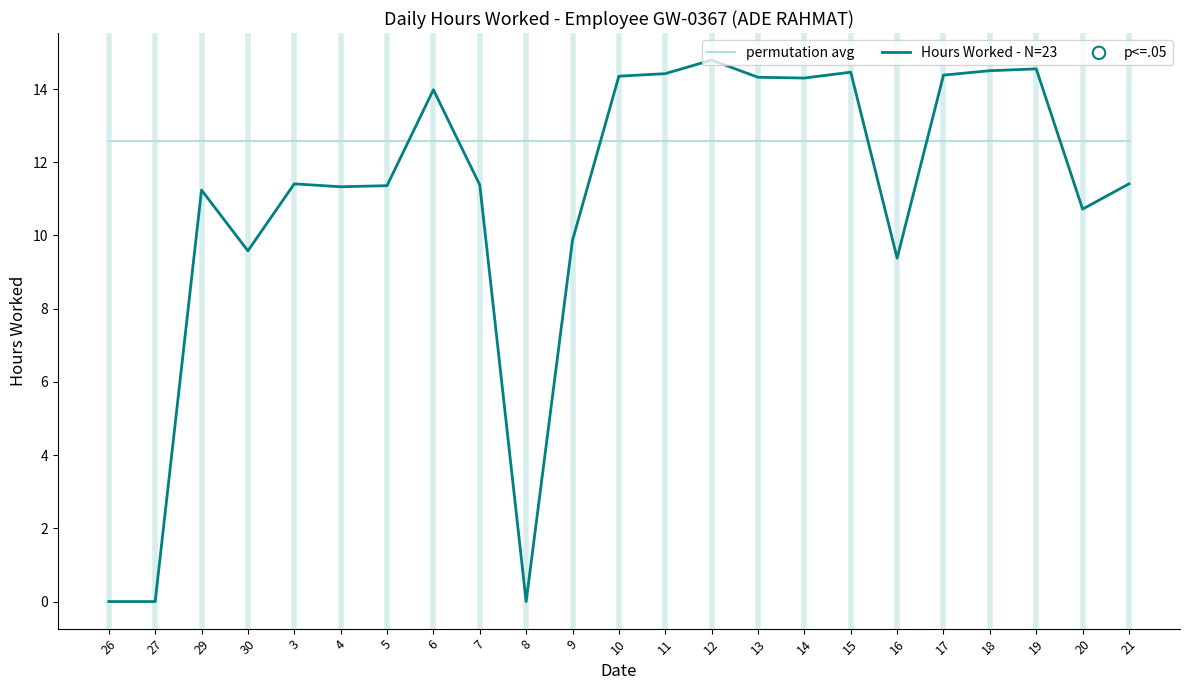

Which series has the largest range (max minus min)?

Hours Worked - N=23